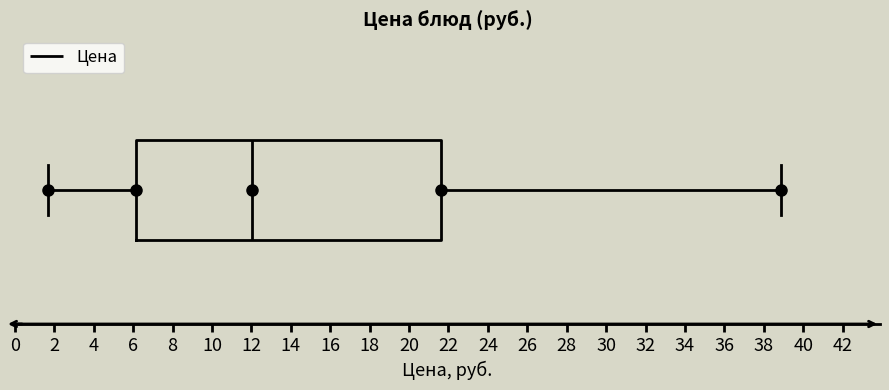

Transcribe this box plot: give where the median line is, the range the box spans, and where the two whiskers end, as read against the x-axis. The values are not printed on the chart, so give them approximately, as read against the axis.

median 12.0, box 6.2 to 21.6, whiskers 1.6 to 39.0